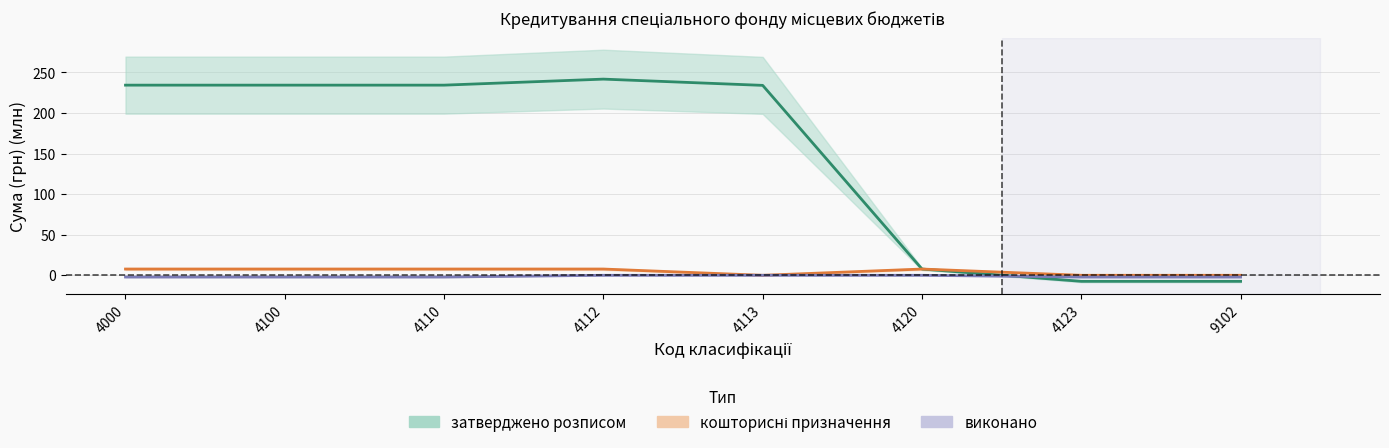

What is the maximum value for кошторисні призначення?

7.7